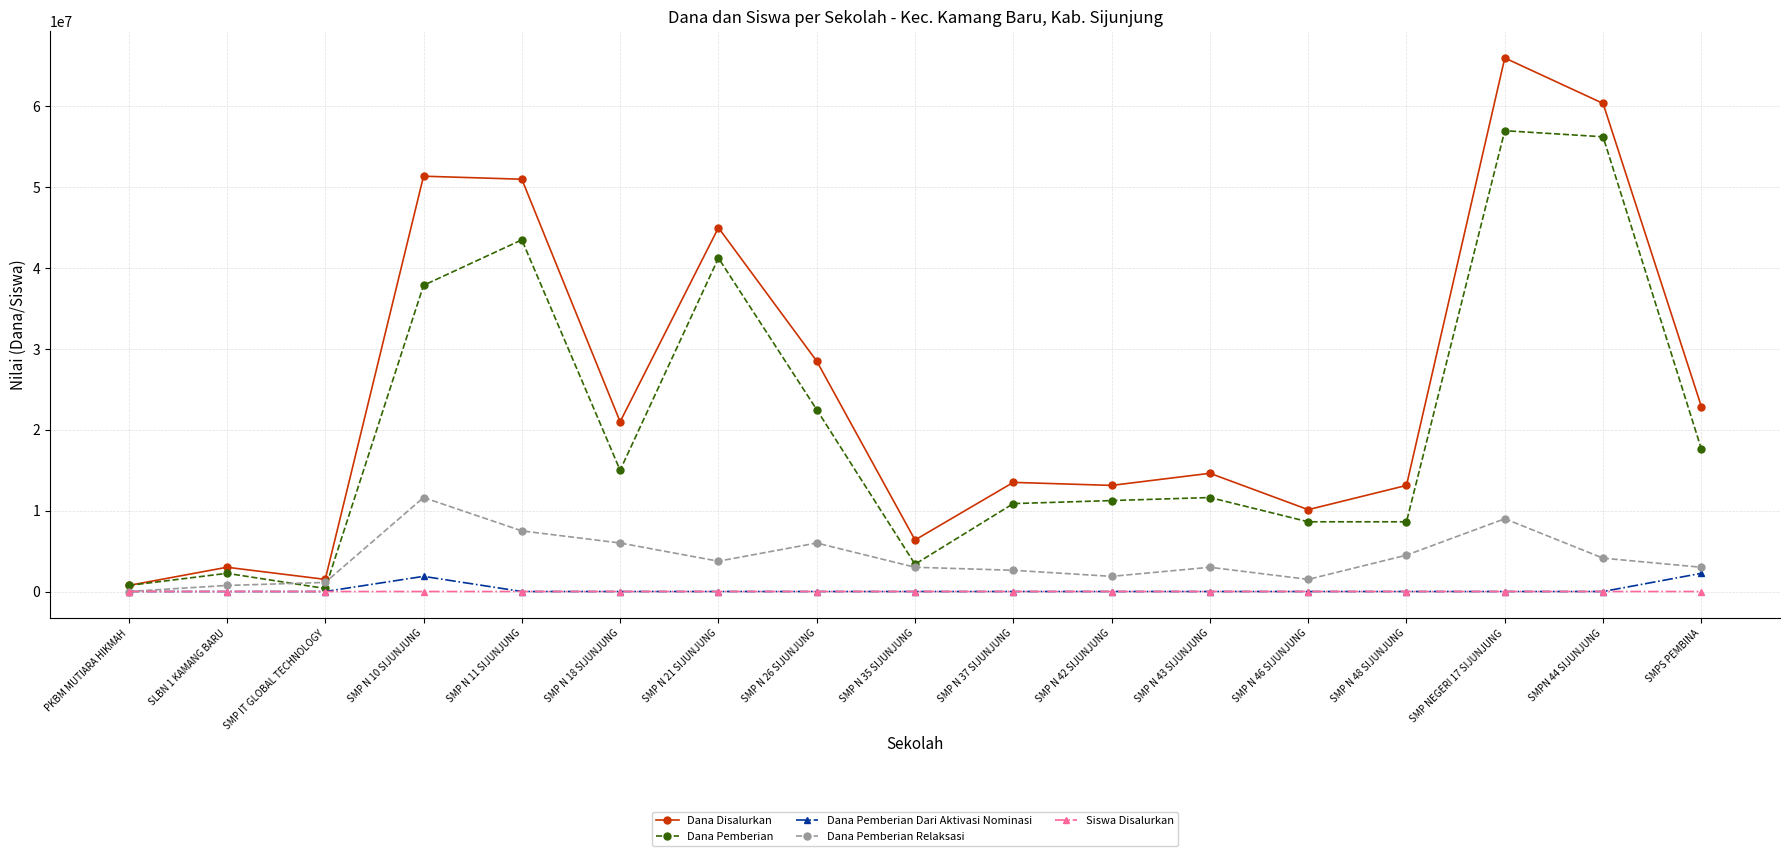

The value of Dana Disalurkan at SMP N 21 SIJUNJUNG is 18632766. True or false?

False